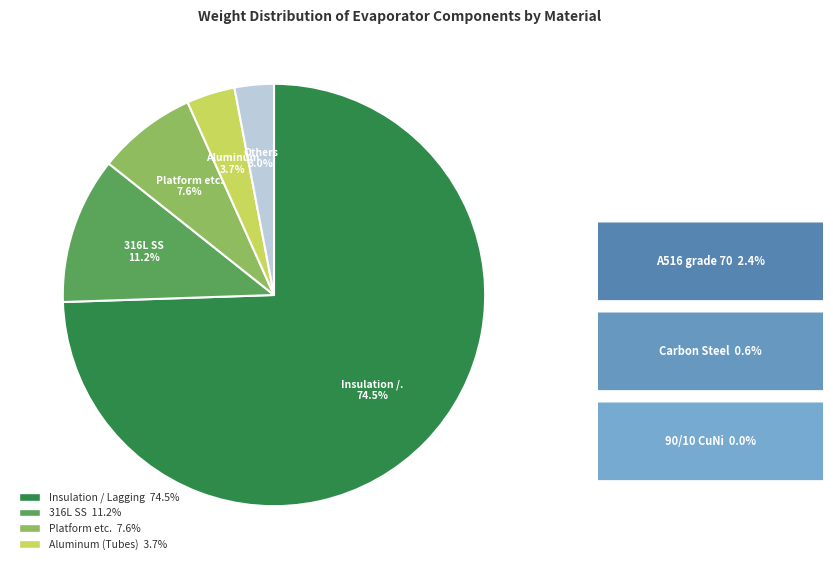

Does any single category account for the majority?

Yes